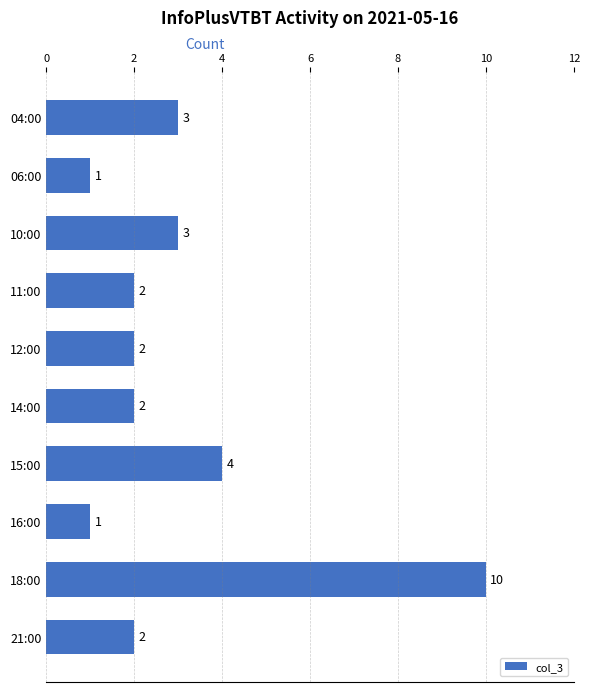

What is the sum of all values?

30